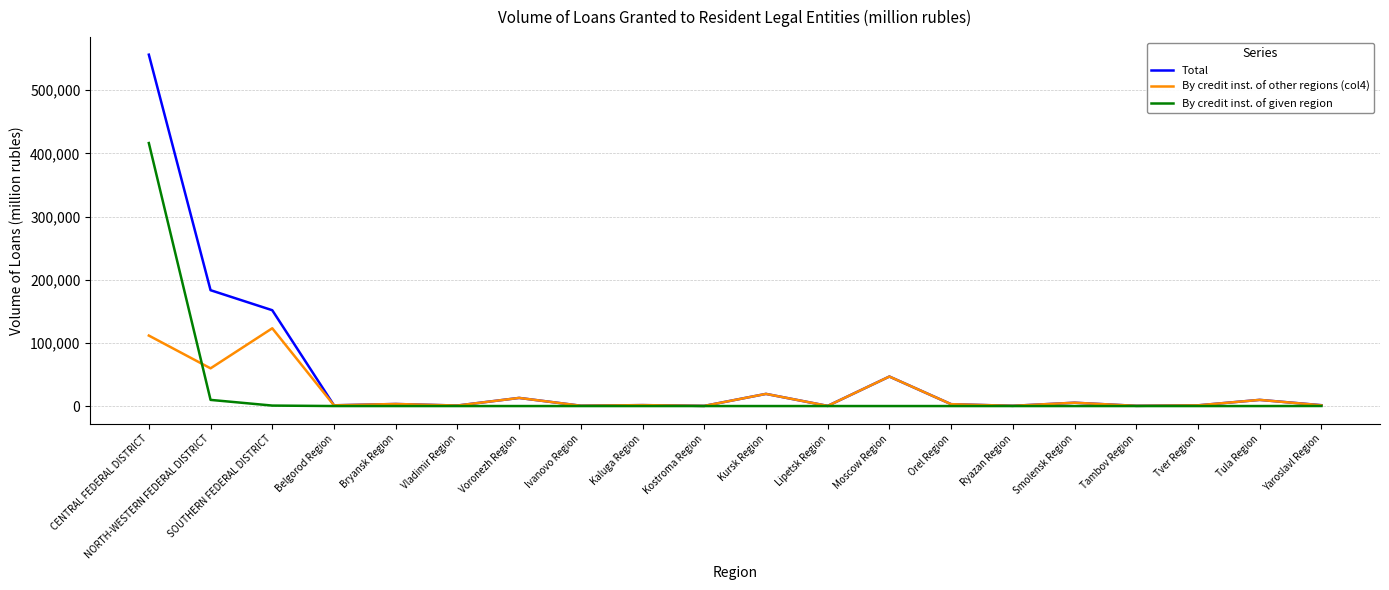

What is the sum of the By credit inst. of other regions (col4) values at Kostroma Region and Ryazan Region?

591